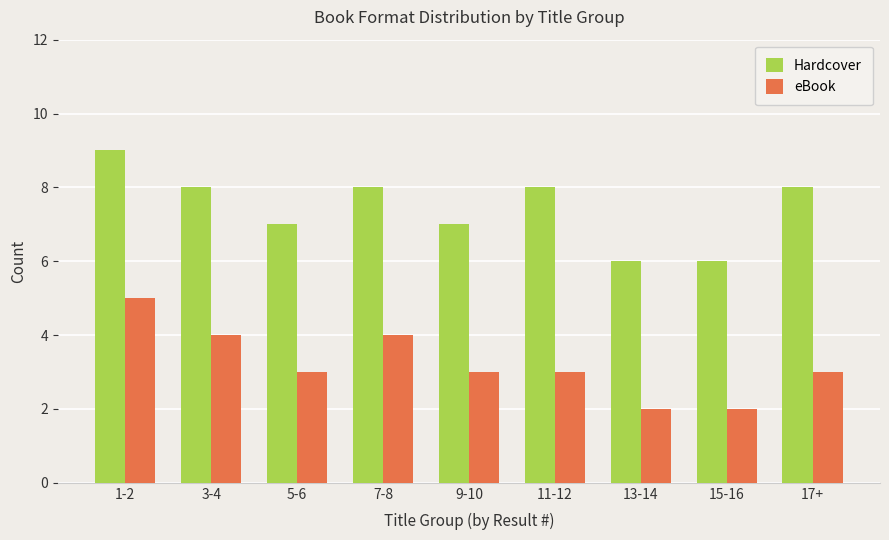

What is the difference between the Hardcover values at 11-12 and 13-14?

2